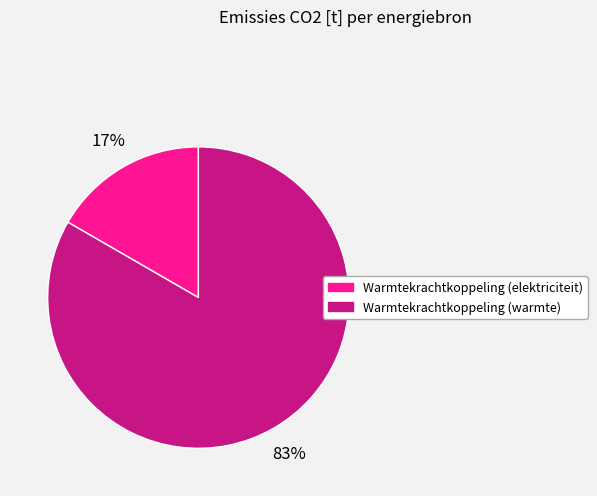

True or false: Warmtekrachtkoppeling (warmte) accounts for 96% of the total.

False